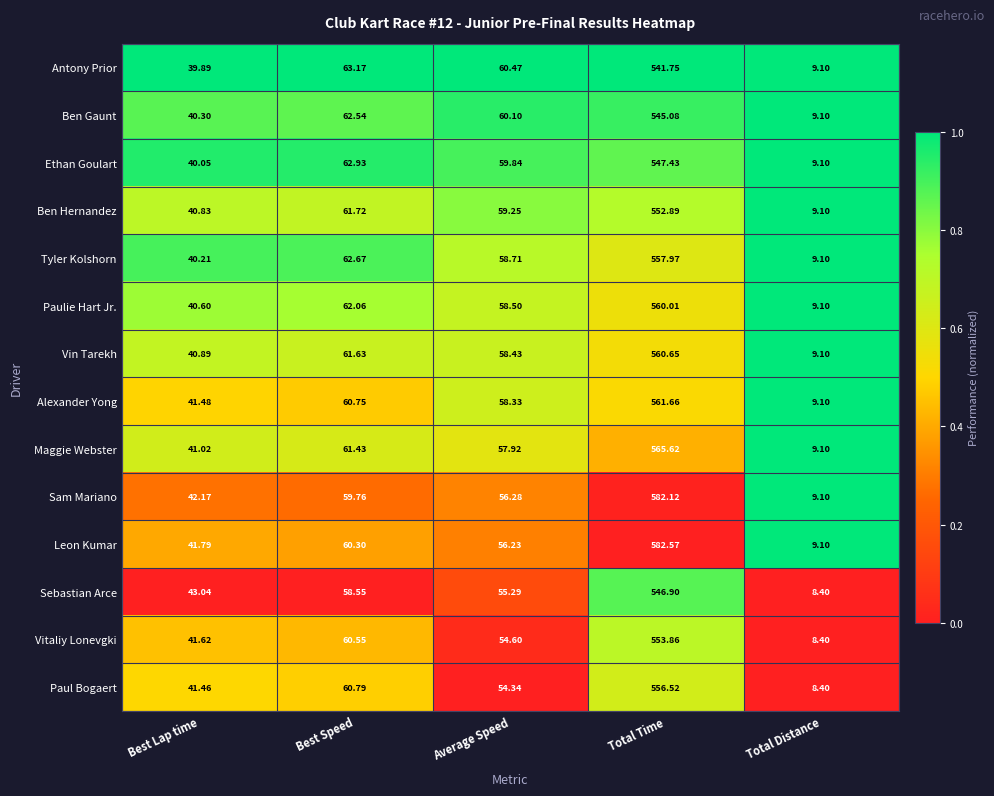

Which category has the lowest value across all series?

Total Distance